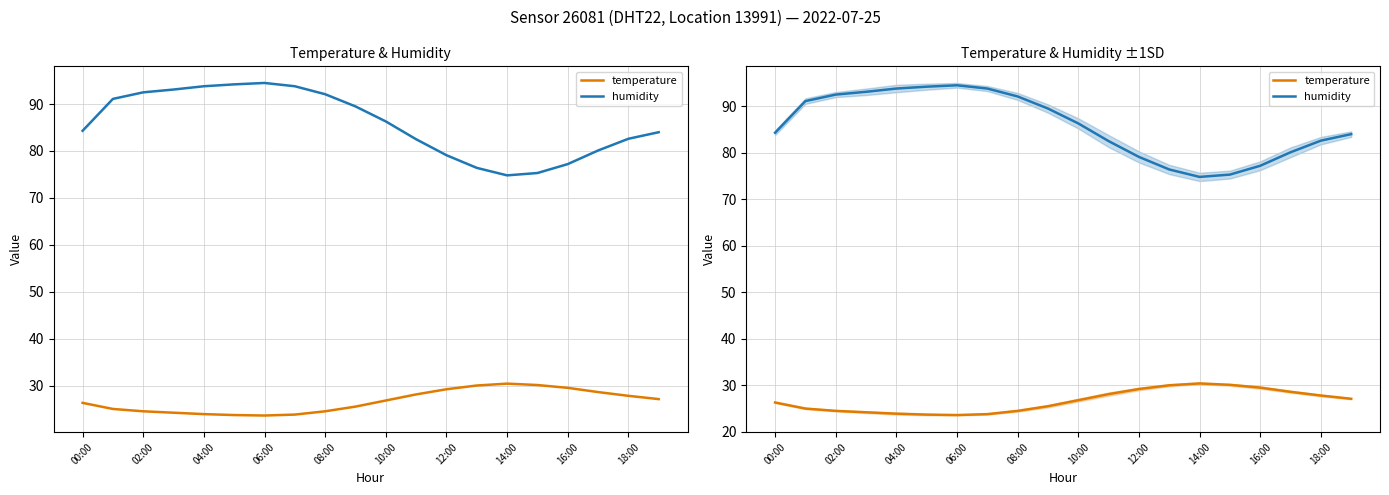

How many categories are shown in the chart?

20